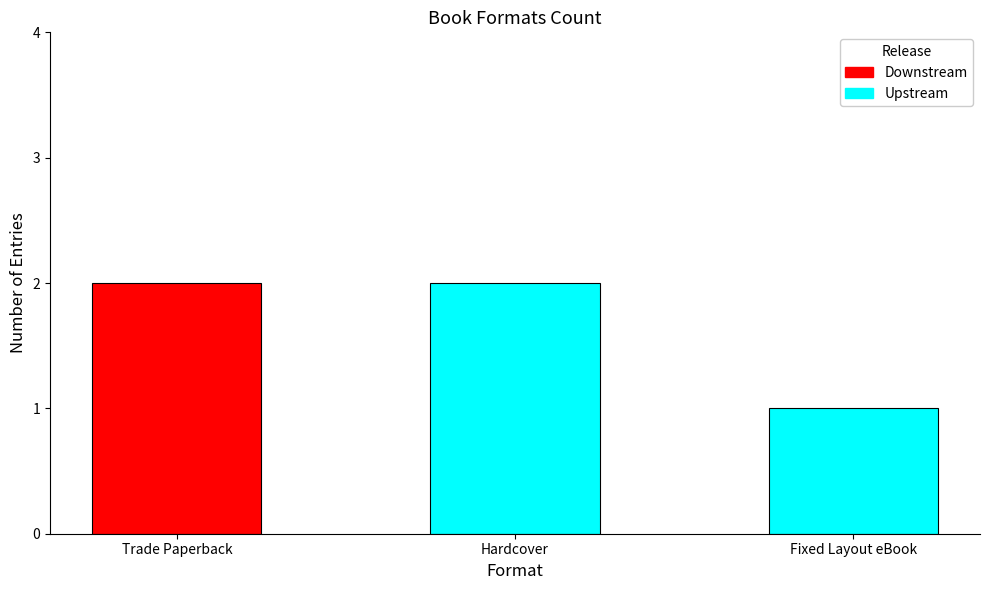

Which category has the highest value in the Upstream series?

Hardcover